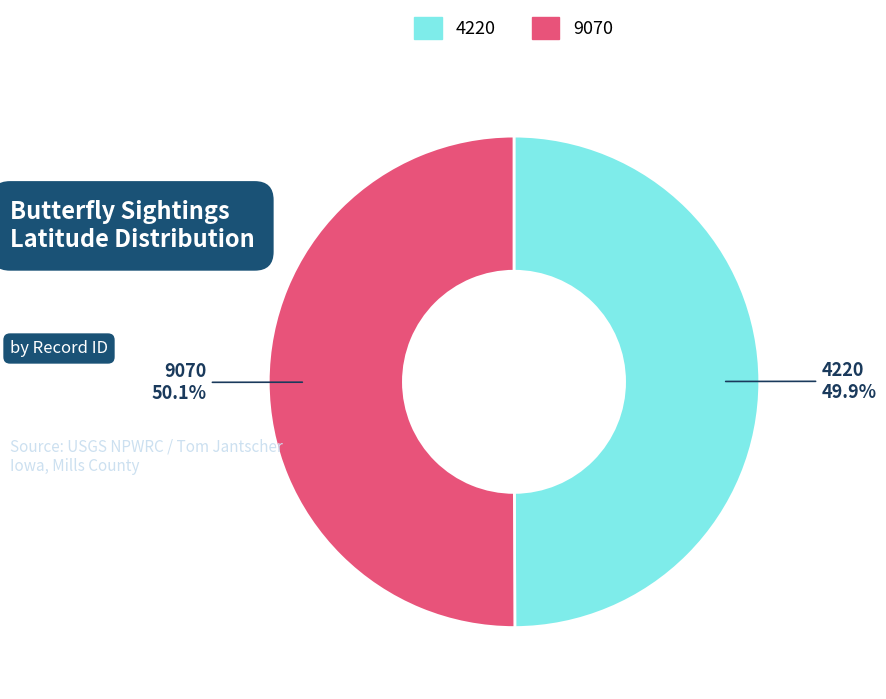

Is there any slice that represents more than half of the pie?

Yes